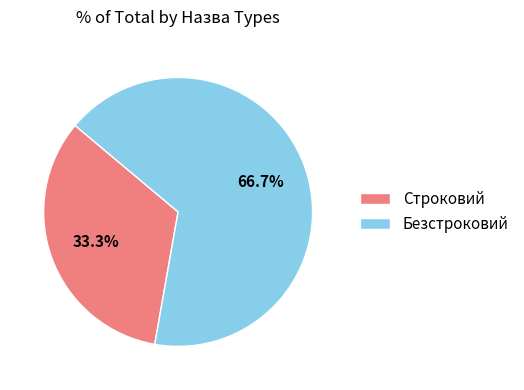

Approximately how many times larger is the value at Безстроковий compared to Строковий?

2.0